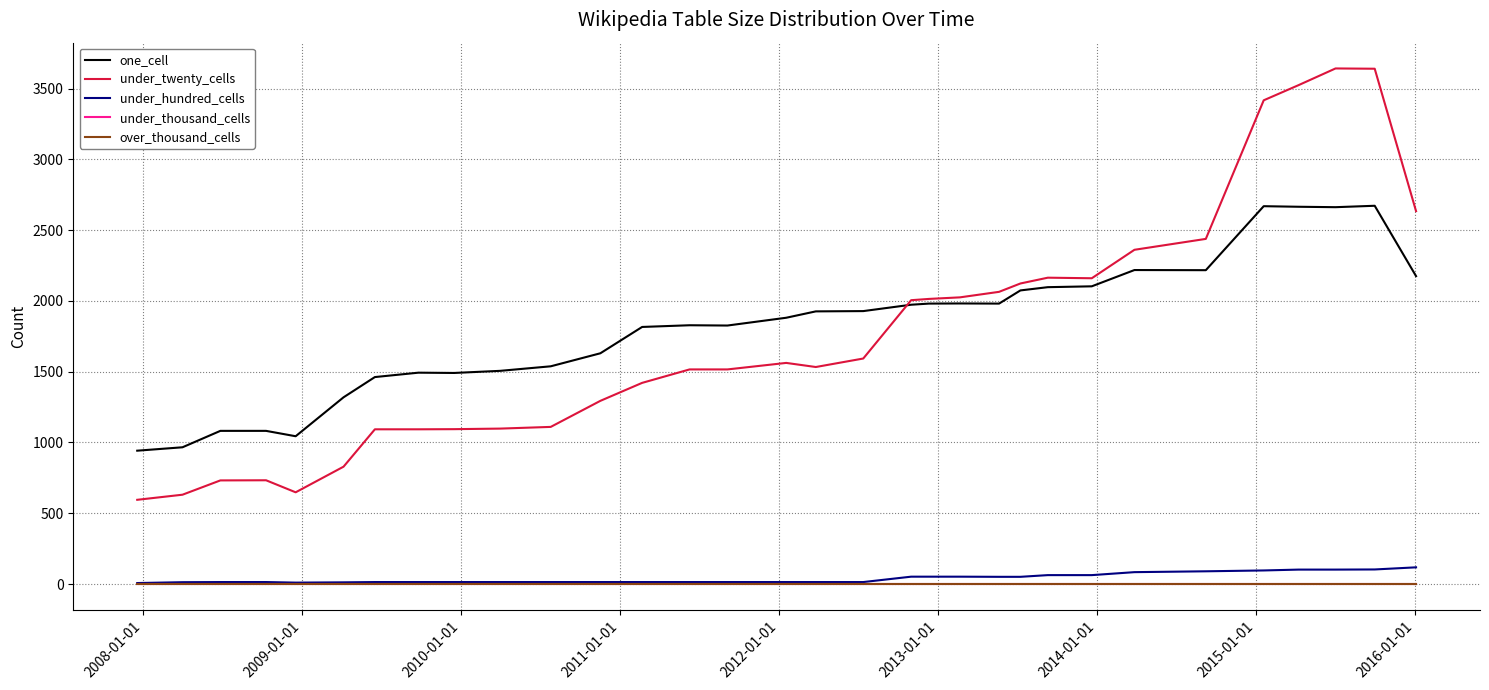

Does the chart have visible grid lines?

Yes